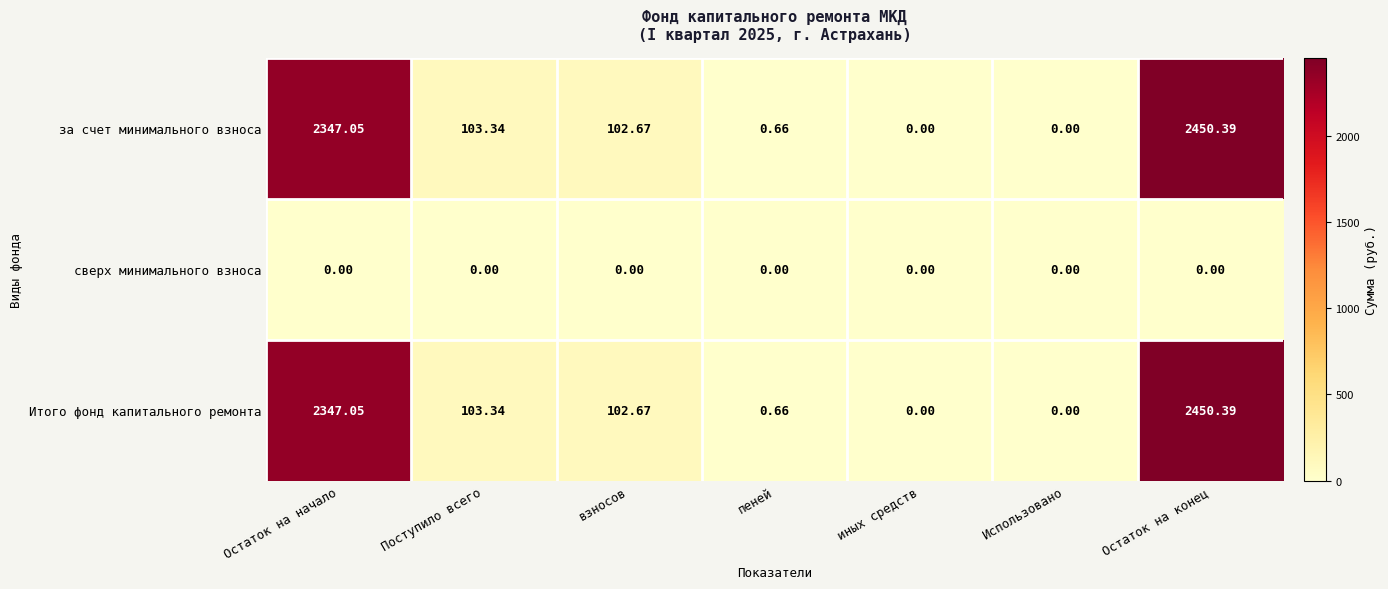

Is the value of Итого фонд капитального ремонта at Остаток на конец greater than the value of за счет минимального взноса at пеней?

Yes